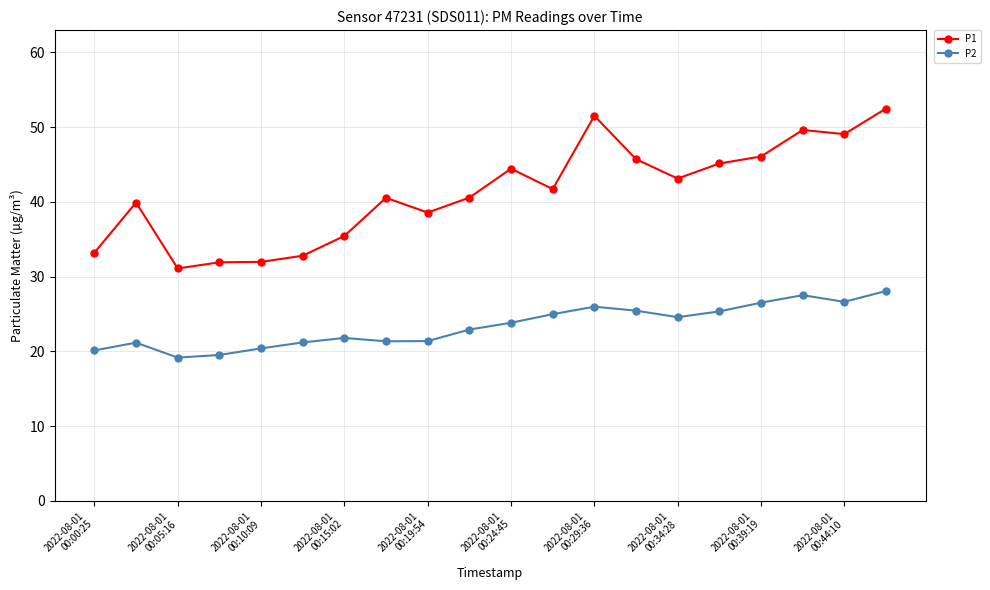

Does the chart have visible grid lines?

Yes